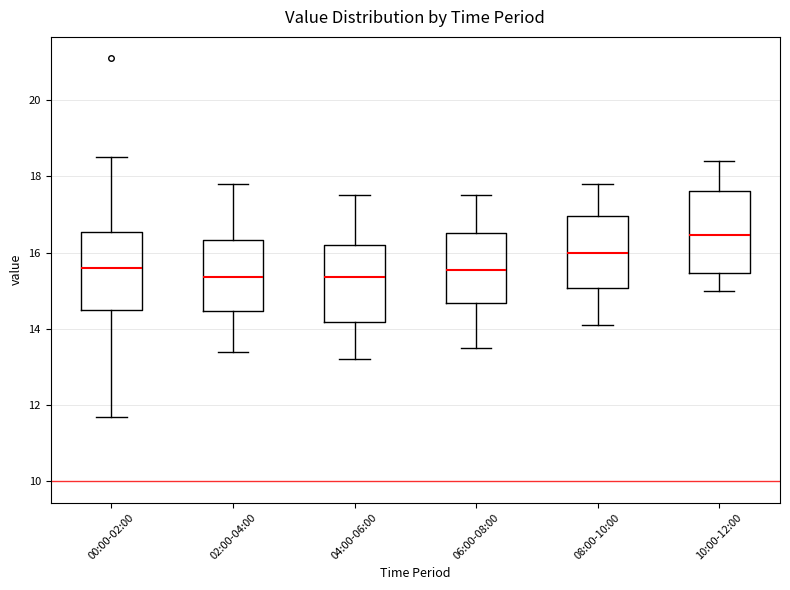

Reading left to right, transcribe this box plot: for each box, give where its median line is, the range the box spans, and where its two whiskers end, as read against the y-axis. The values are not printed on the chart, so give them approximately, as read against the axis.

00:00-02:00: median 15.6, box 14.6 to 16.6, whiskers 11.8 to 18.6
02:00-04:00: median 15.4, box 14.4 to 16.4, whiskers 13.4 to 17.8
04:00-06:00: median 15.4, box 14.2 to 16.2, whiskers 13.2 to 17.6
06:00-08:00: median 15.6, box 14.6 to 16.6, whiskers 13.6 to 17.6
08:00-10:00: median 16.0, box 15.0 to 17.0, whiskers 14.2 to 17.8
10:00-12:00: median 16.4, box 15.4 to 17.6, whiskers 15.0 to 18.4